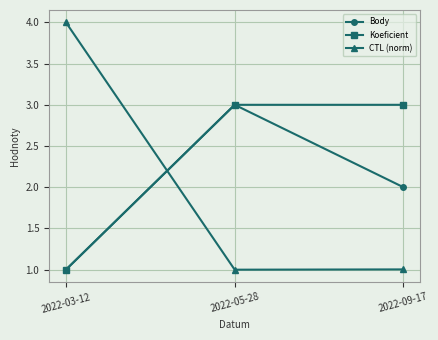

What is the total value across all series at 2022-03-12?

6.0